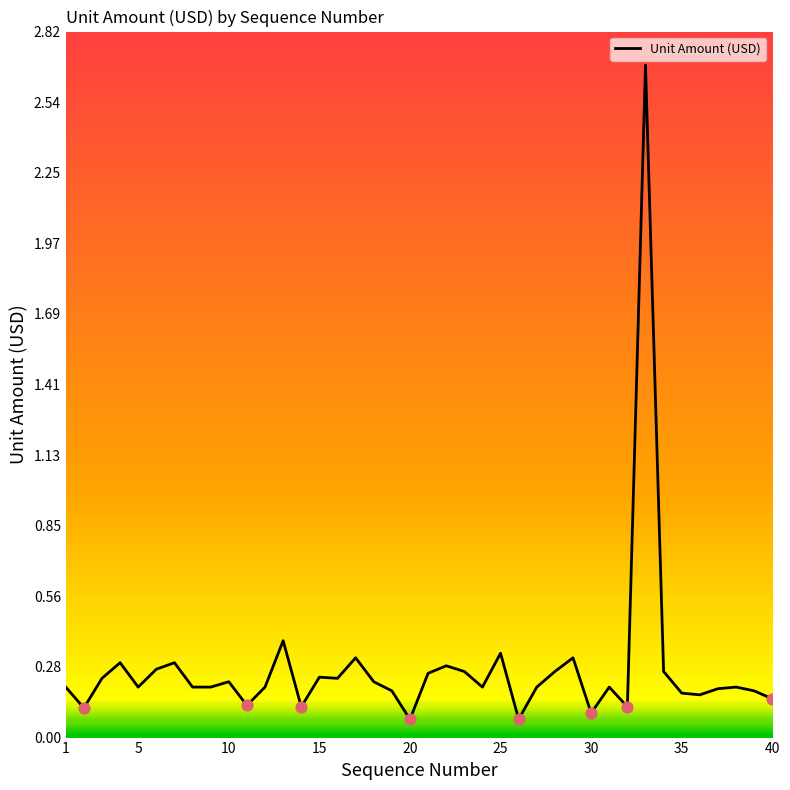

What is the greatest value displayed?

2.7